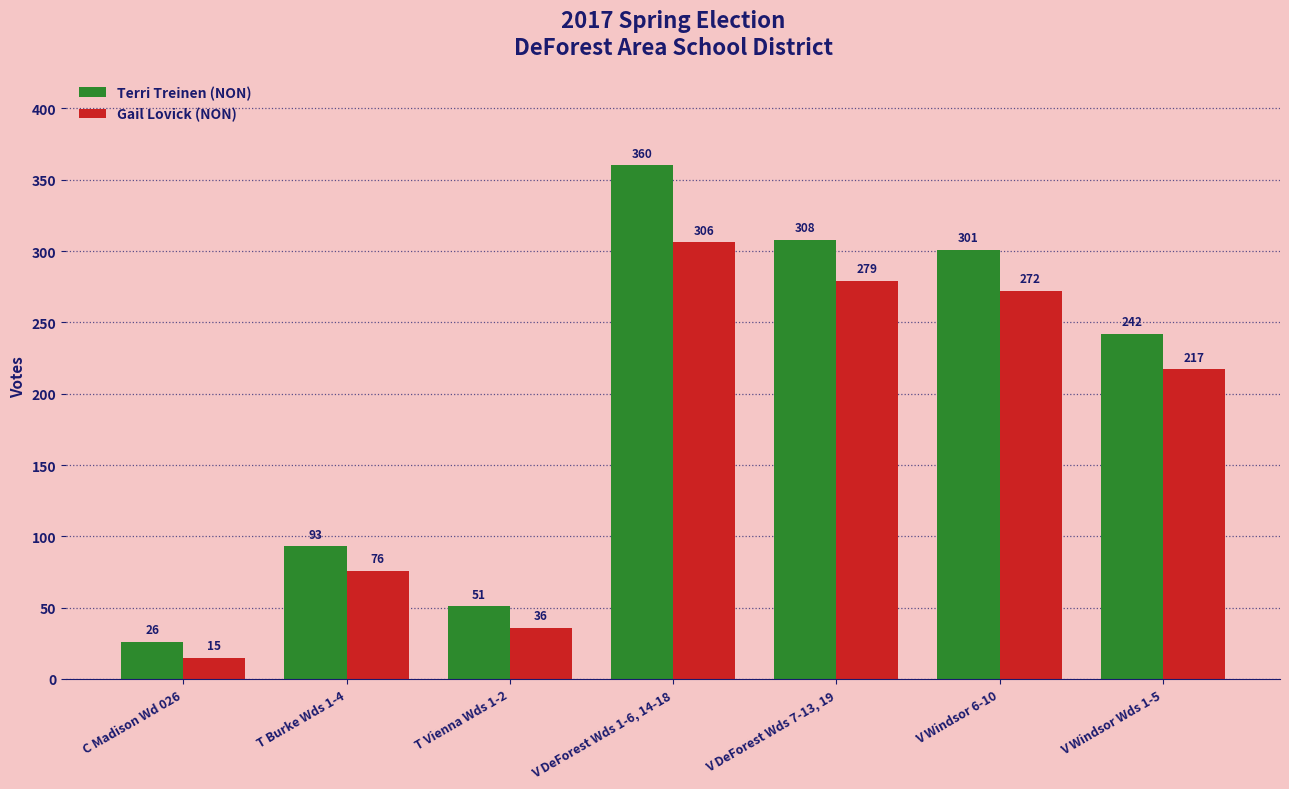

Which series has the widest spread of values?

Terri Treinen (NON)